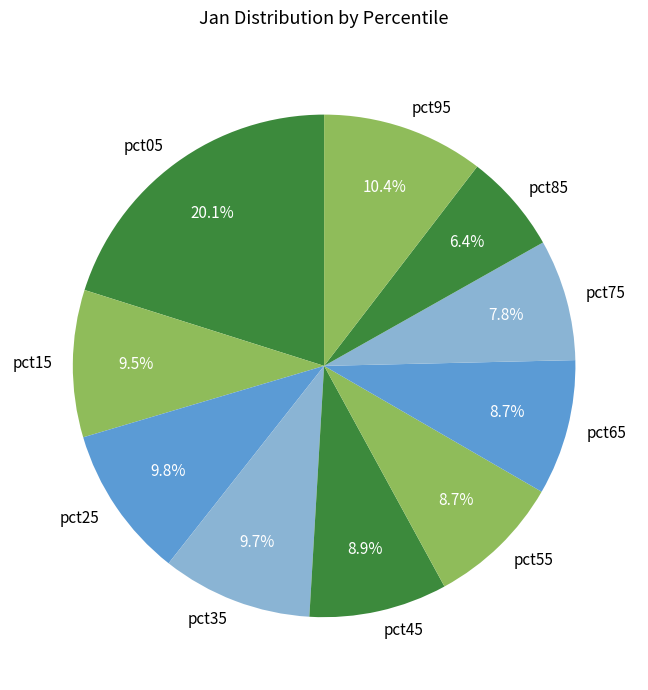

What percentage is the pct85 slice, to the nearest percent?

6%